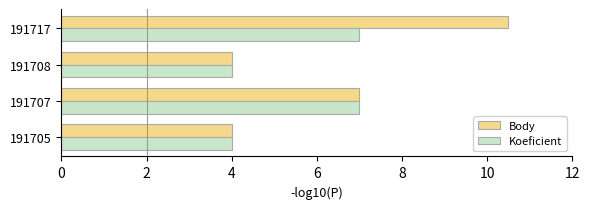

Is it true that Body equals 2.0 at 191707?

False